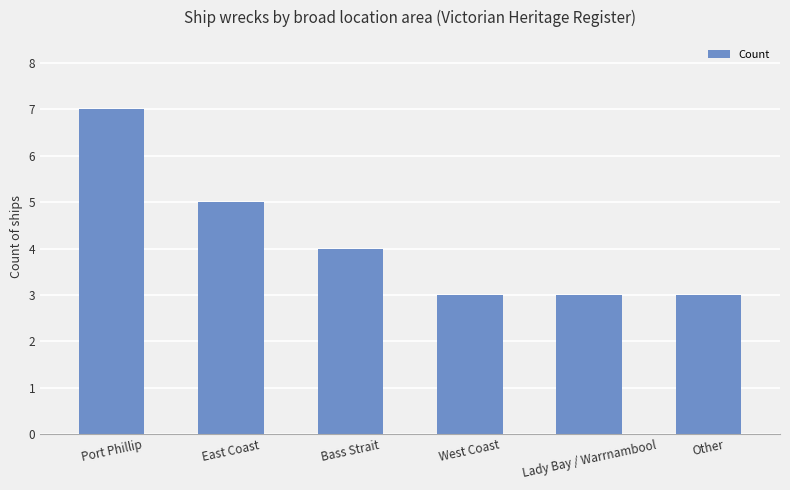

What is the difference between the maximum and second lowest values?

4